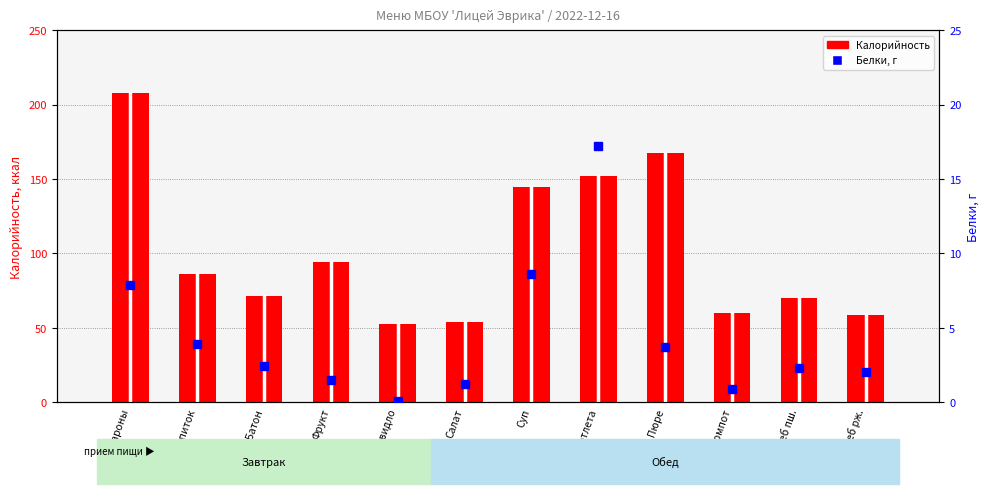

Rank the series at Макароны from highest to lowest value.

Калорийность, Белки, г